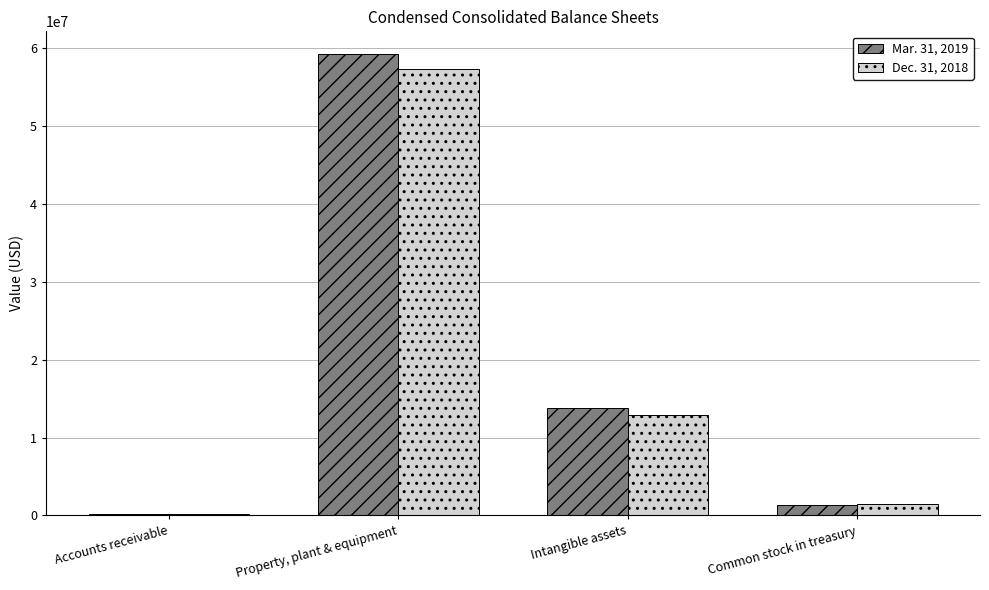

How many data points does each series have?

4